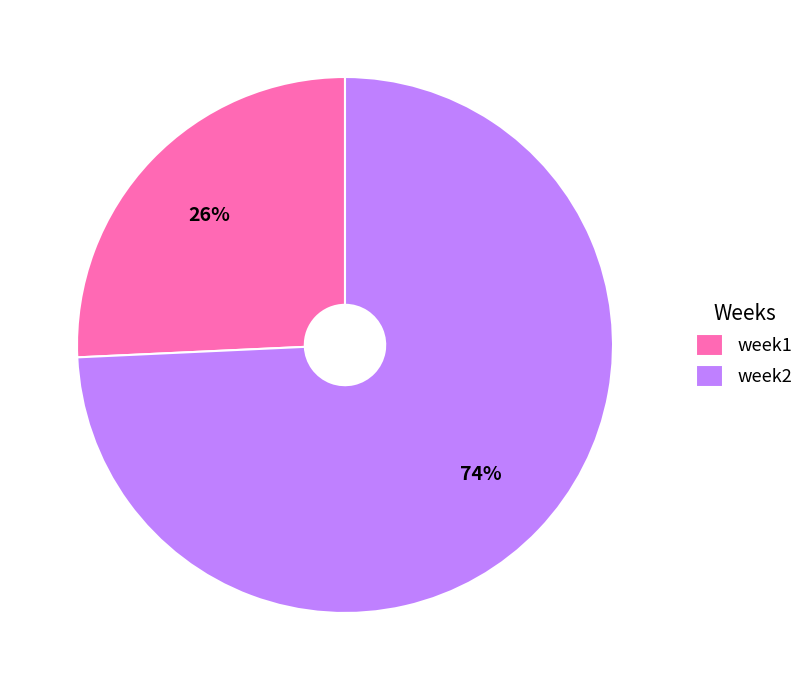

To the nearest percent, what portion does week1 represent?

26%